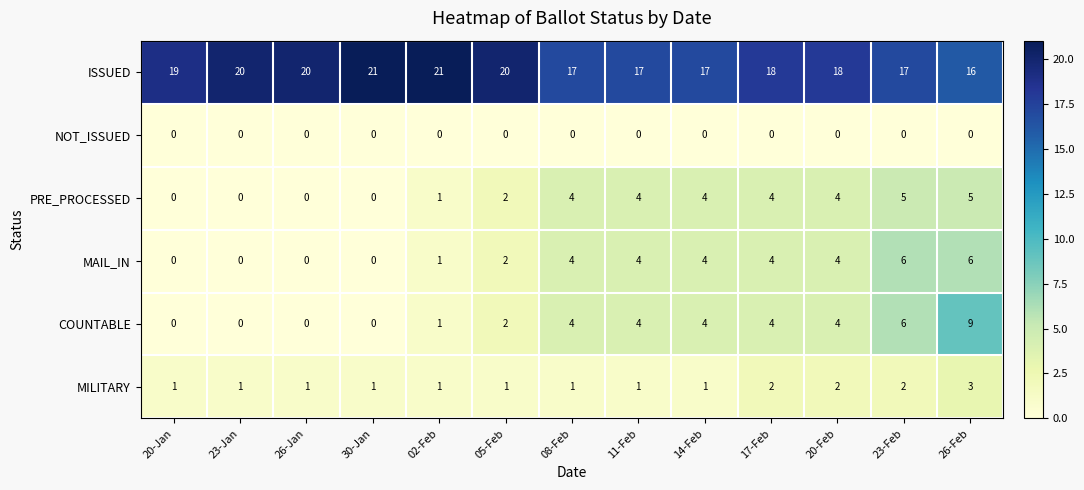

True or false: COUNTABLE has a value of 2 at 02-Feb.

False